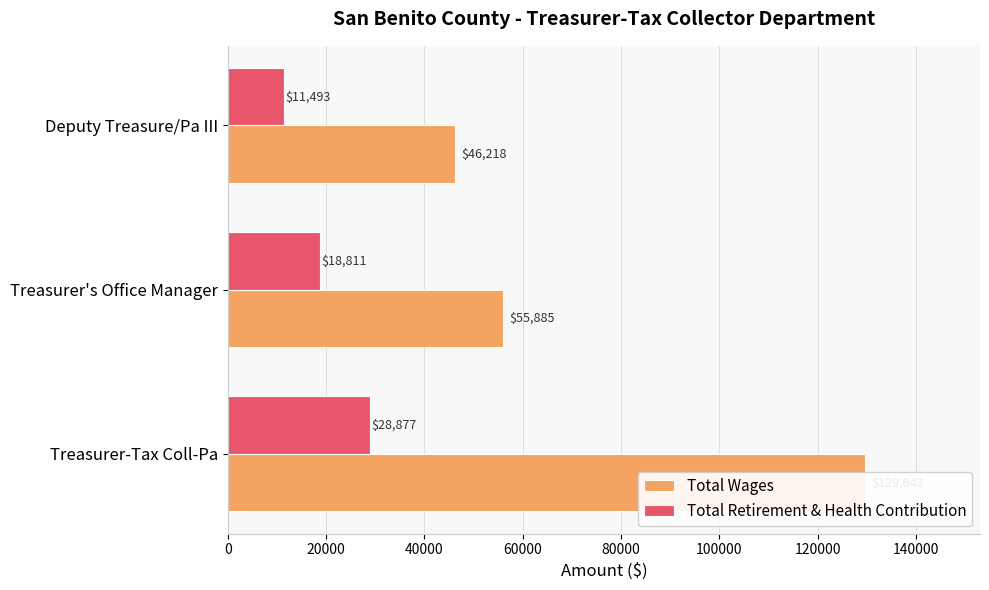

Which series has the largest total across all categories?

Total Wages